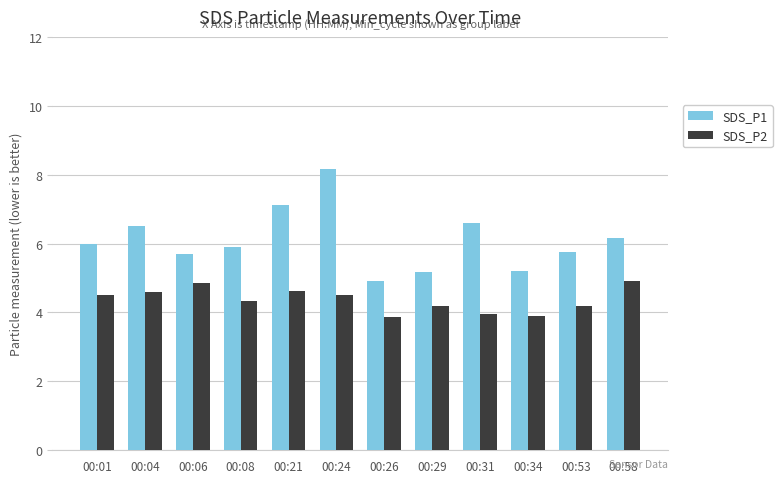

List the series in order of their peak value, highest first.

SDS_P1, SDS_P2